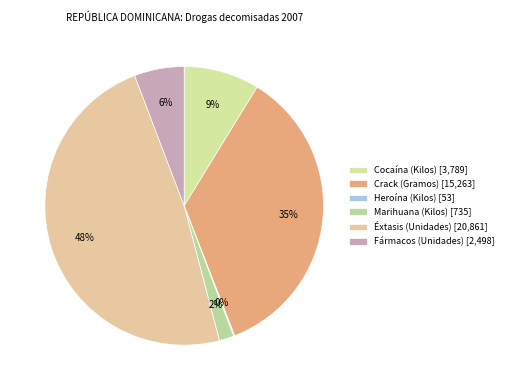

How many segments does this pie chart have?

6